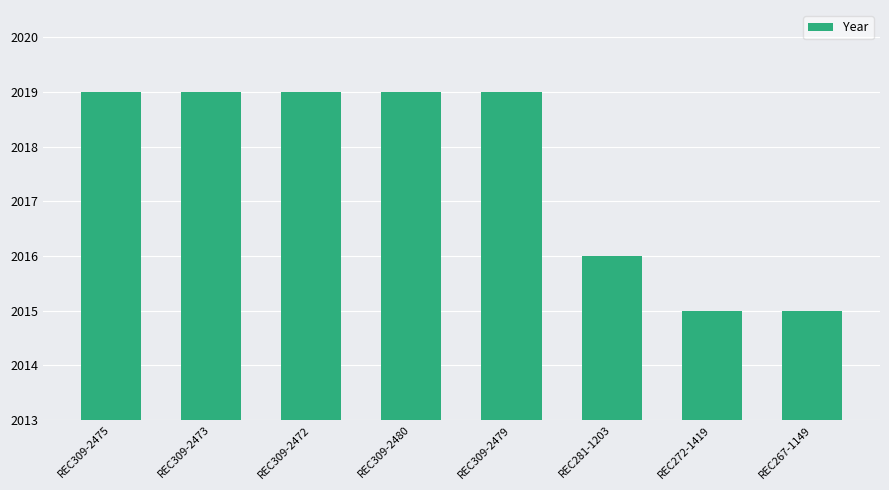

Is it true that the value at REC272-1419 is 477?

False